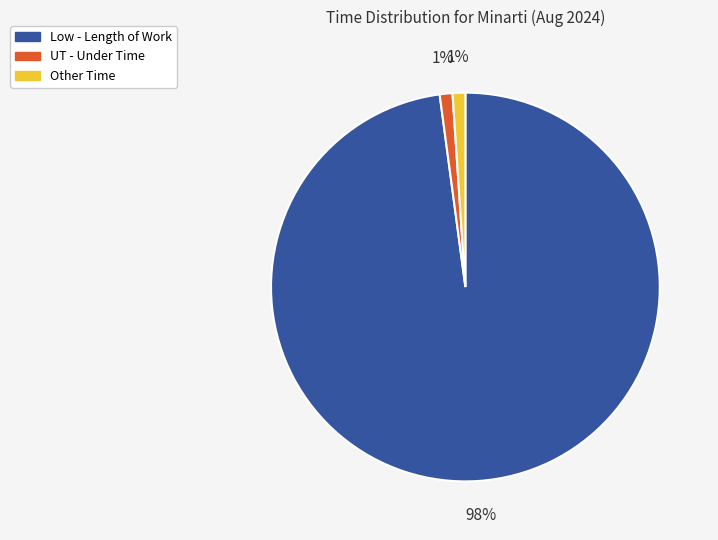

Do Low - Length of Work and Other Time together represent more than half of the pie?

Yes